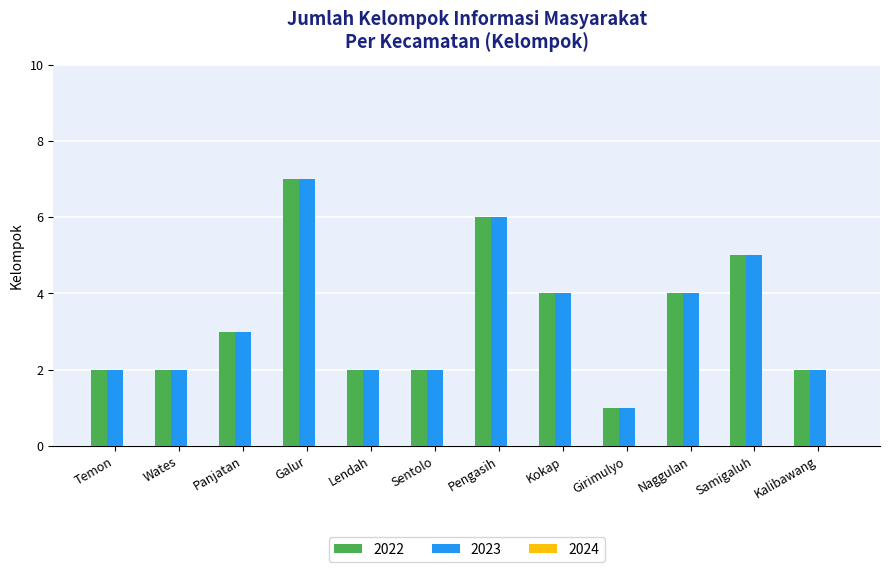

What is the label of the 11th bar from the right?

Wates